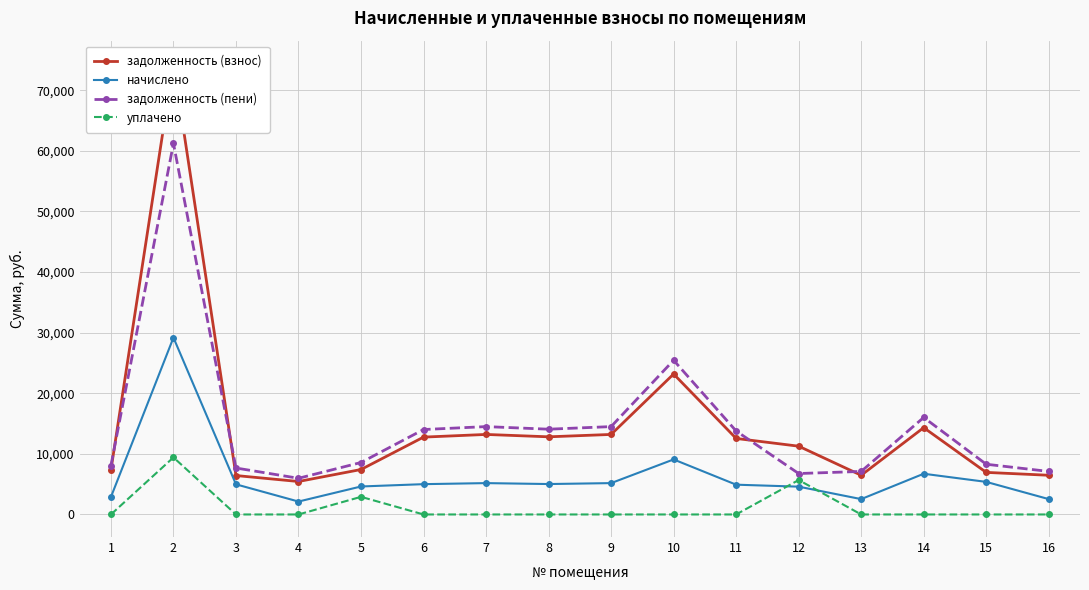

True or false: задолженность (пени) has more than 2 points higher than both neighbors.

True